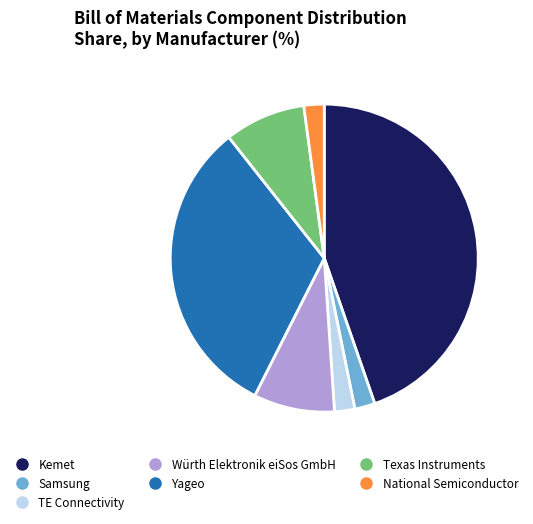

True or false: Texas Instruments accounts for 9% of the total.

True